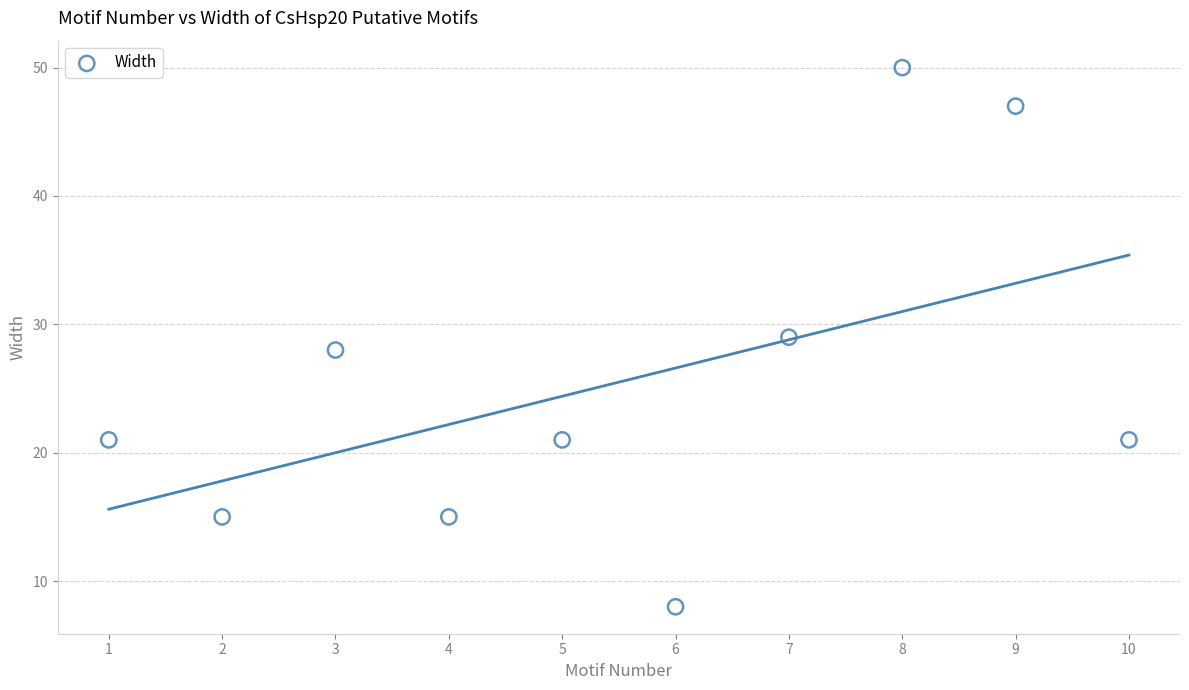

What is the range of Y values (max minus min)?

42